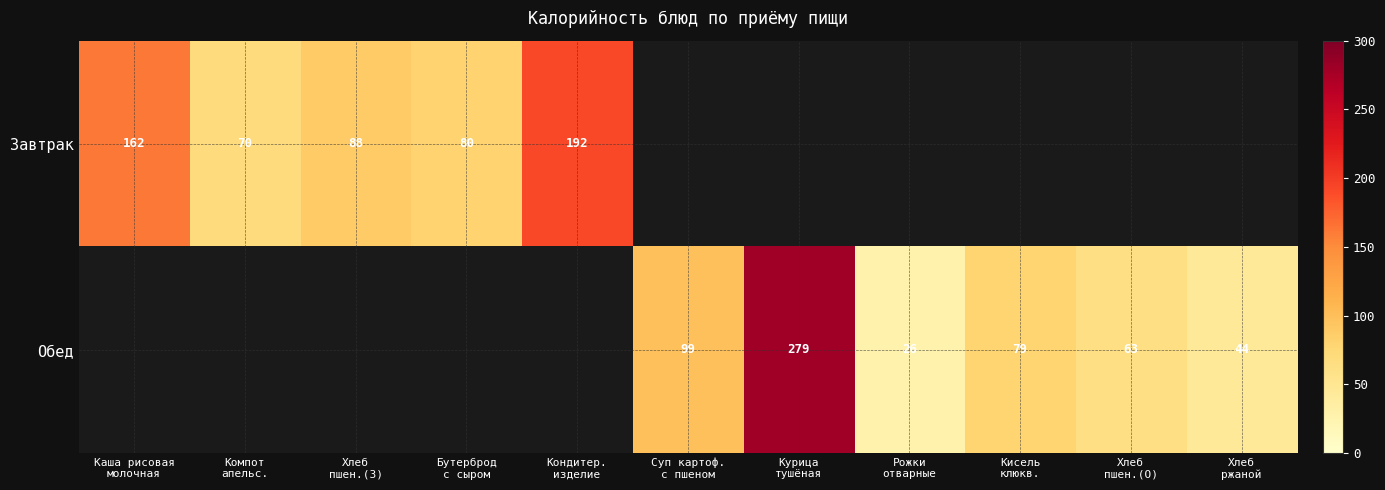

What is the sum of the Завтрак values at Кондитер. изделие and Хлеб пшен.(З)?

280.0